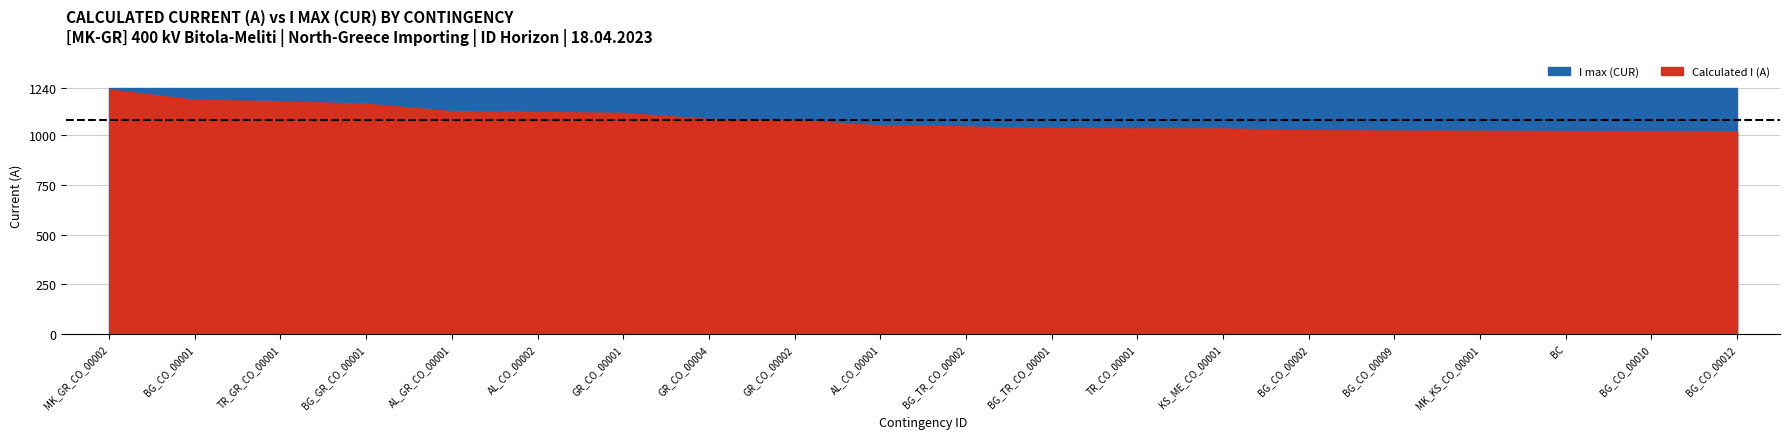

List the series in order of their peak value, lowest first.

Calculated I (A), I max (CUR)